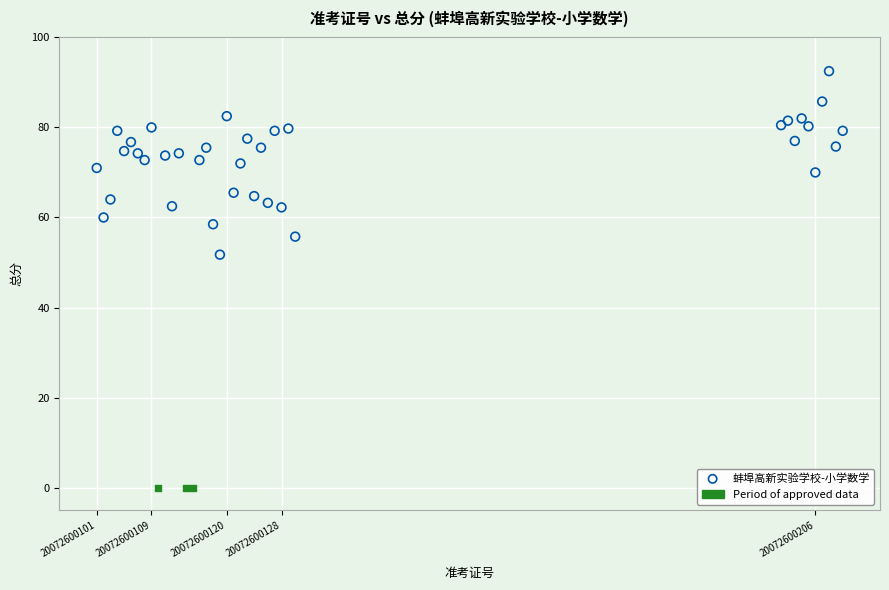

Which series reaches the minimum Y coordinate?

Period of approved data